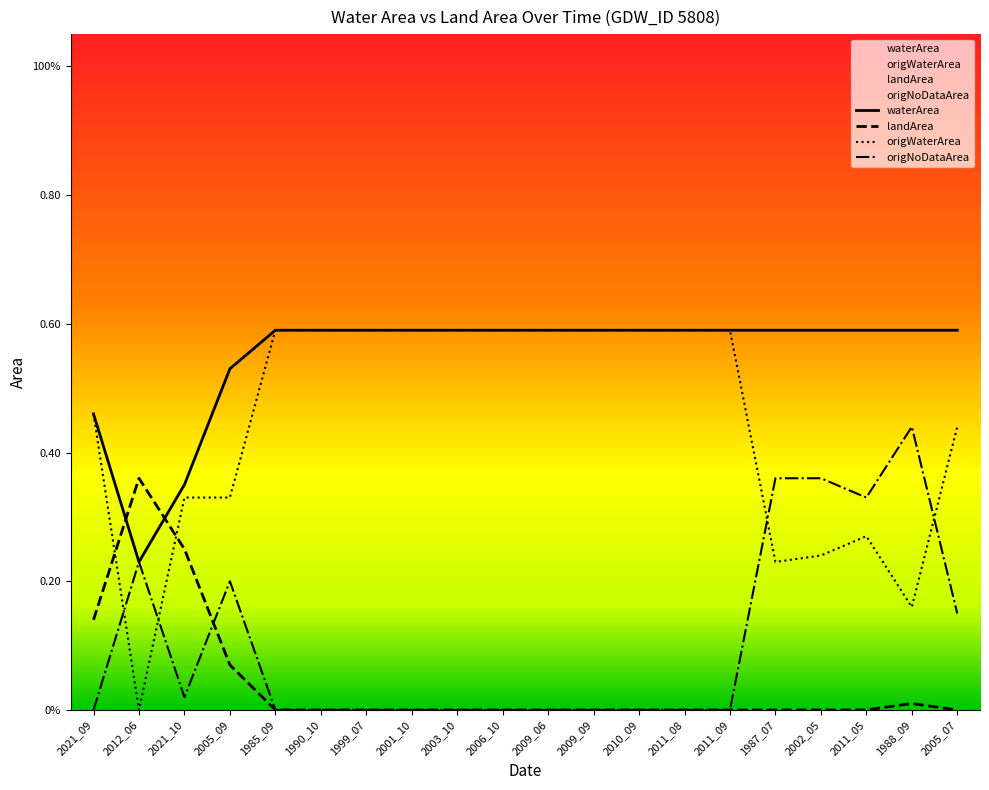

What is the label of the 11th point from the right?

2006_10